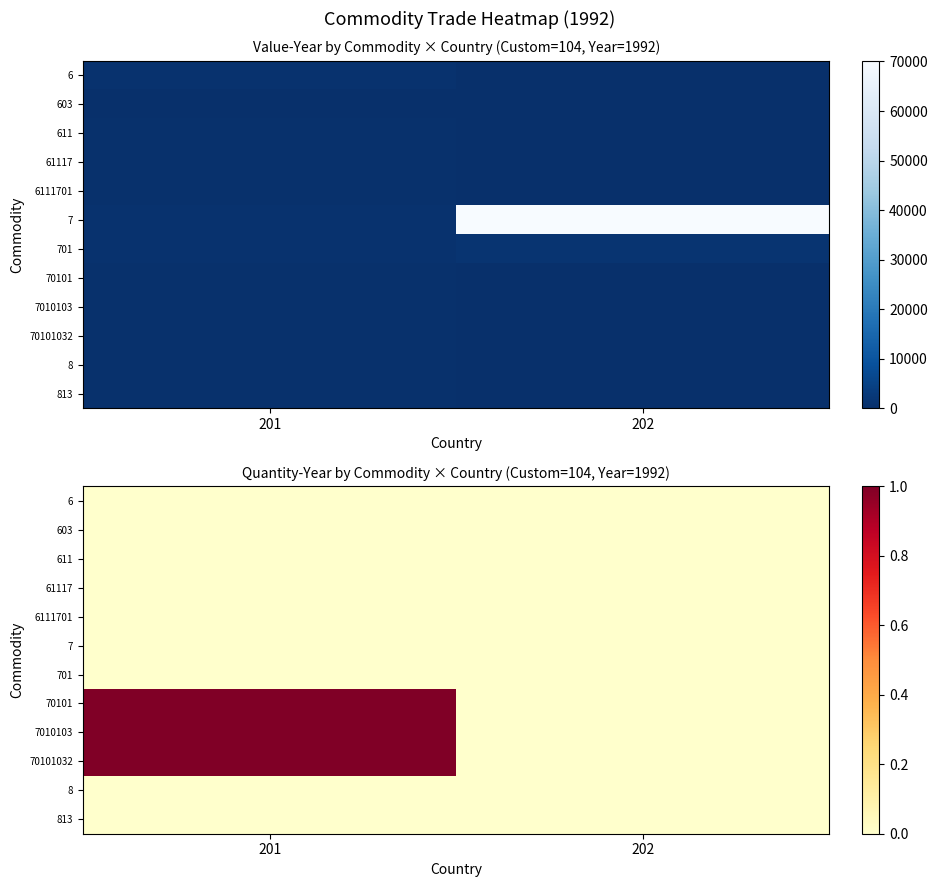

List the series in order of their peak value, highest first.

70101, 7010103, 70101032, 6, 603, 611, 61117, 6111701, 7, 701, 8, 813